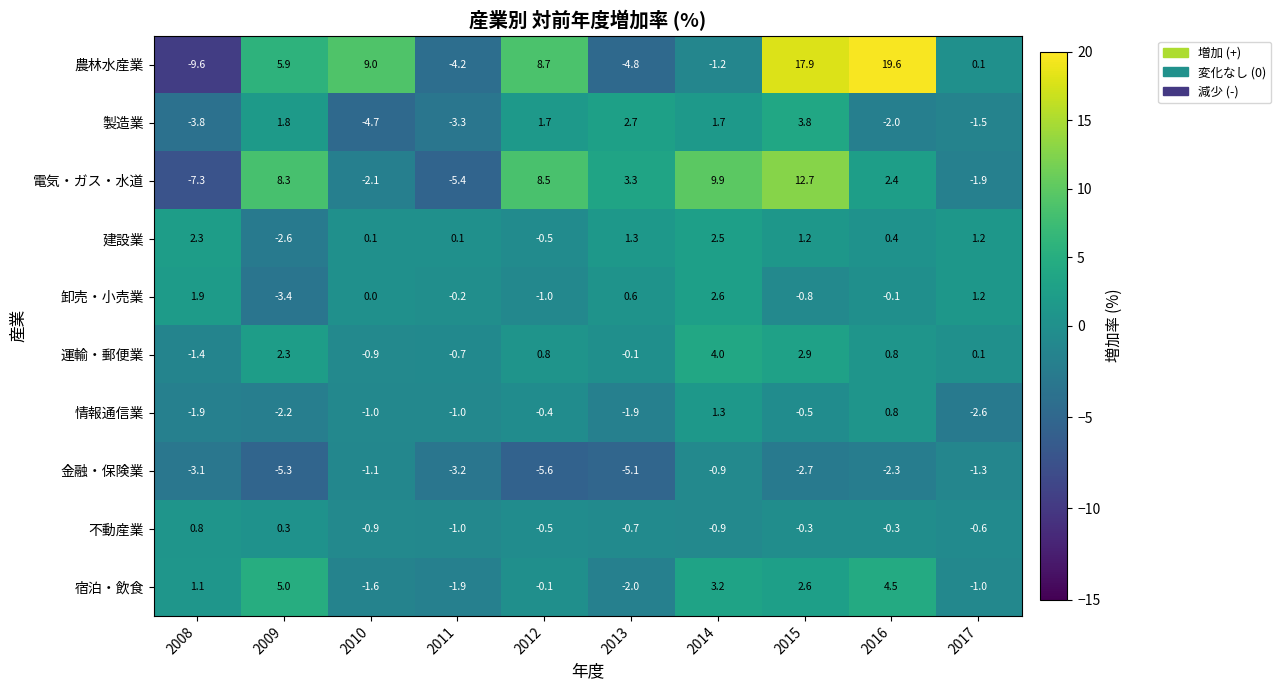

The 不動産業 series shows 0.3 at 2008. True or false?

False